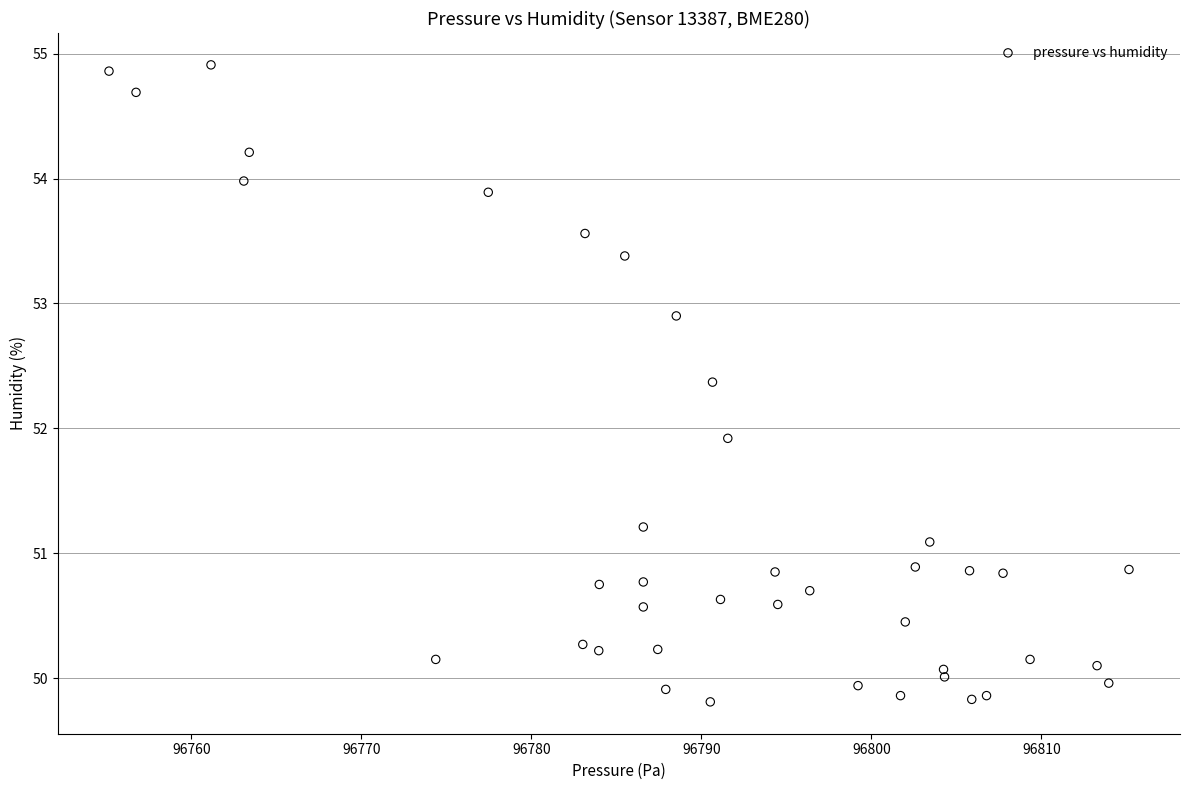

What is the range of Y values (max minus min)?

5.1